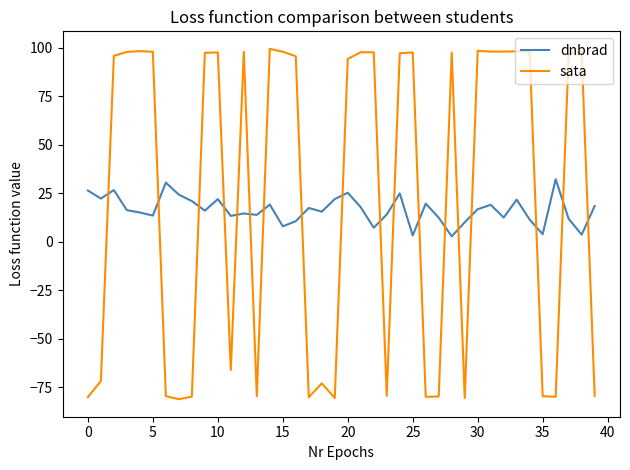

What is the highest value of the sata series?

99.4